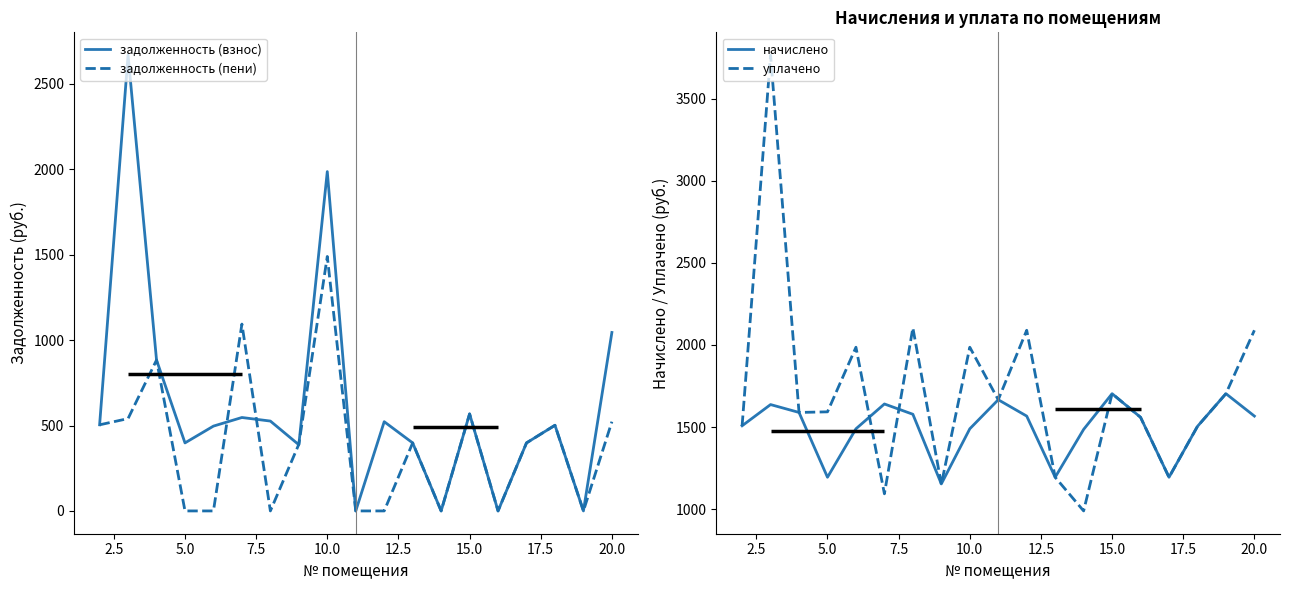

What is the minimum value for начислено?

1154.0